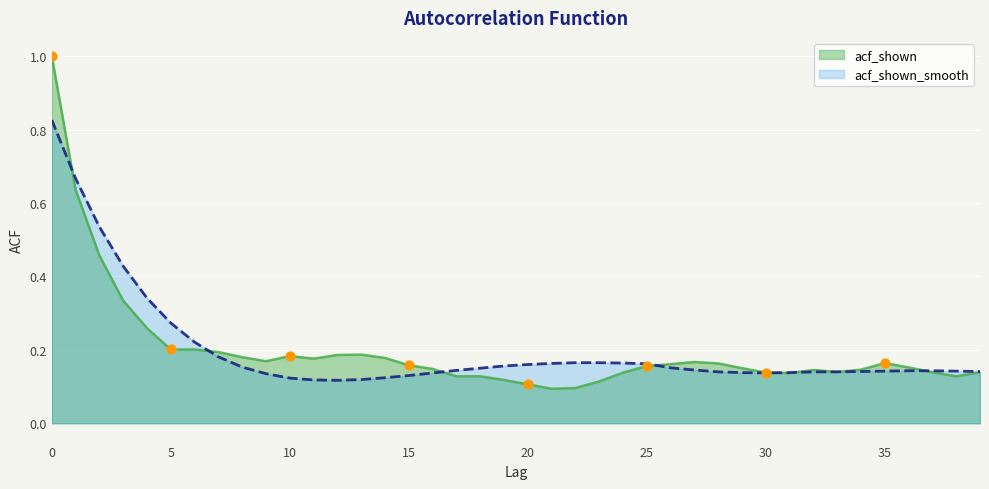

Which series has the largest Y range (max minus min)?

acf_shown